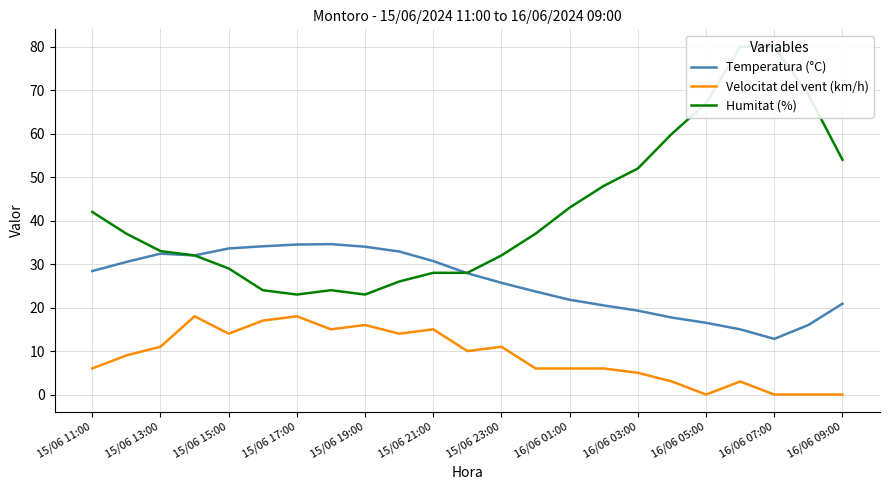

Is it true that Velocitat del vent (km/h) equals 0.0 at 16/06 07:00?

True